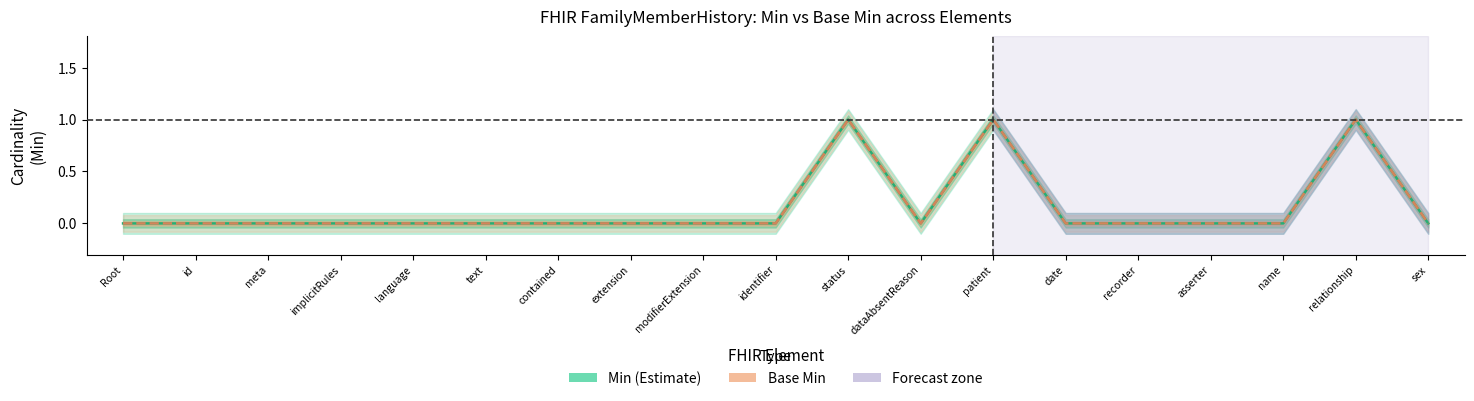

Which category has the highest value in the Min (Estimate) series?

status